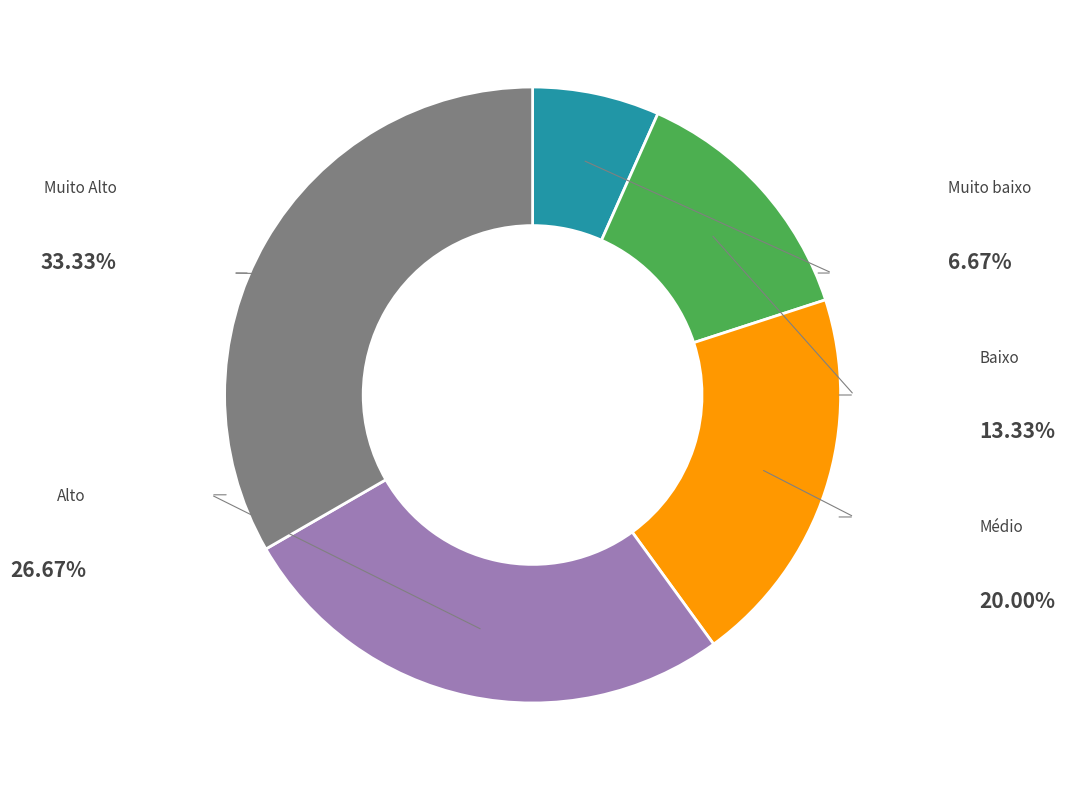

Does any single category account for the majority?

No